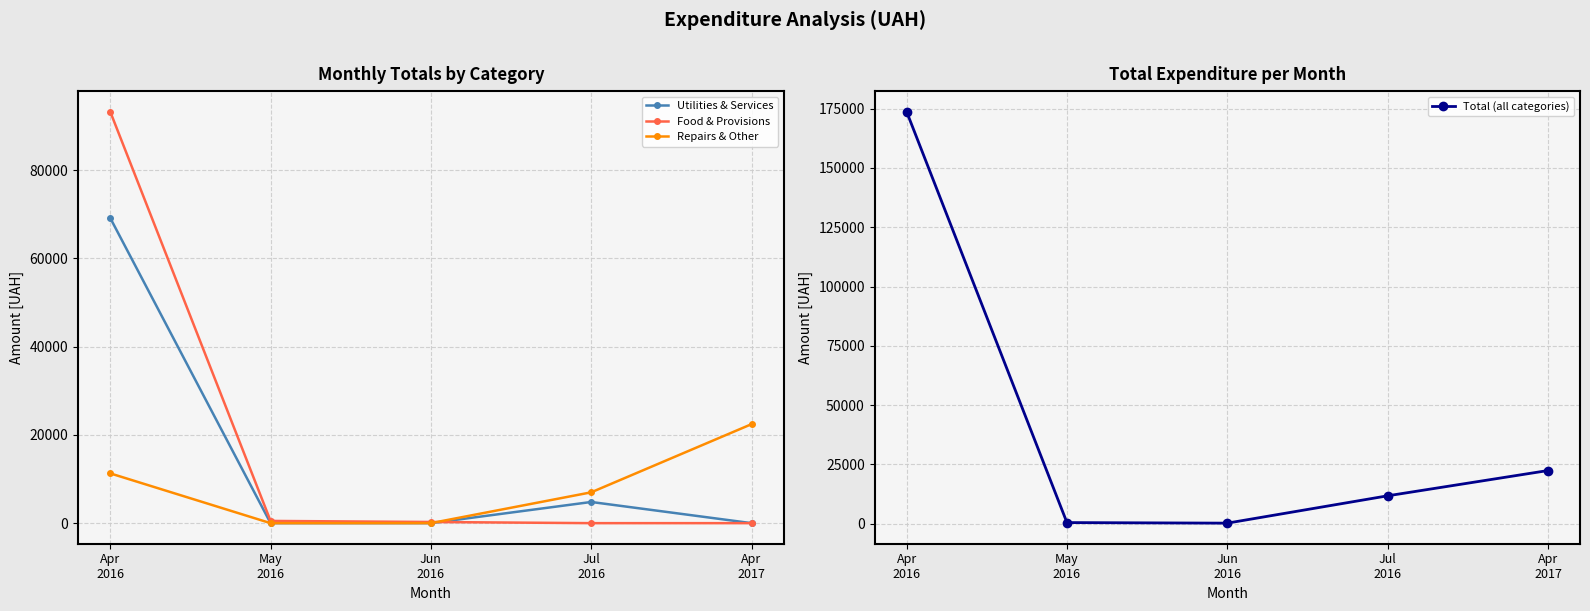

Which label corresponds to the largest value in the chart?

Apr
2016